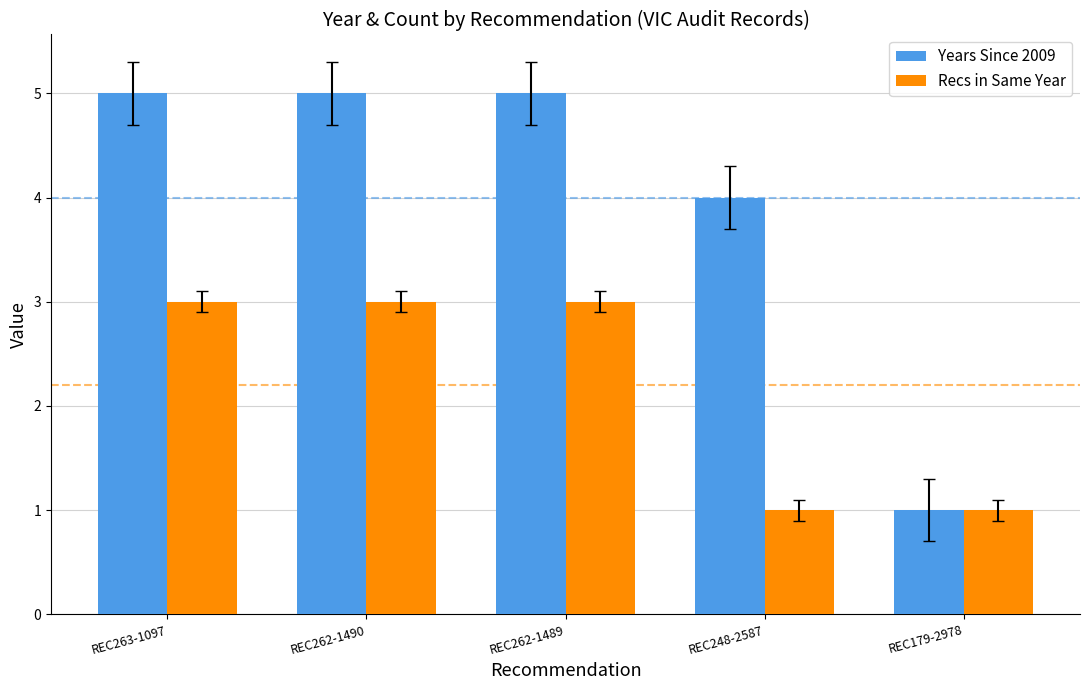

Reading right to left, extract all data points from this chart.

Years Since 2009: 1	4	5	5	5
Recs in Same Year: 1	1	3	3	3